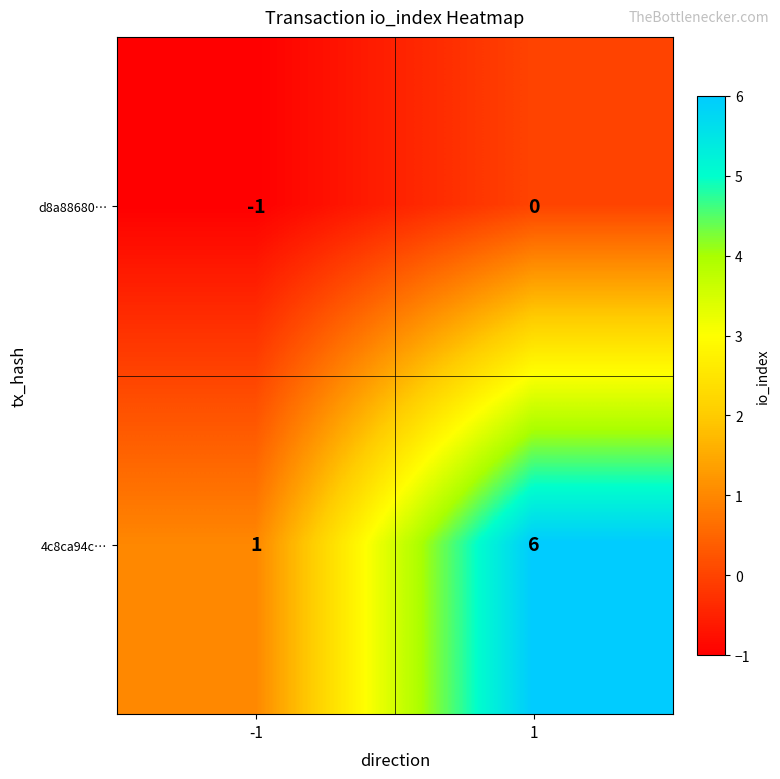

What is the difference between the maximum and minimum values in the 4c8ca94c… series?

5